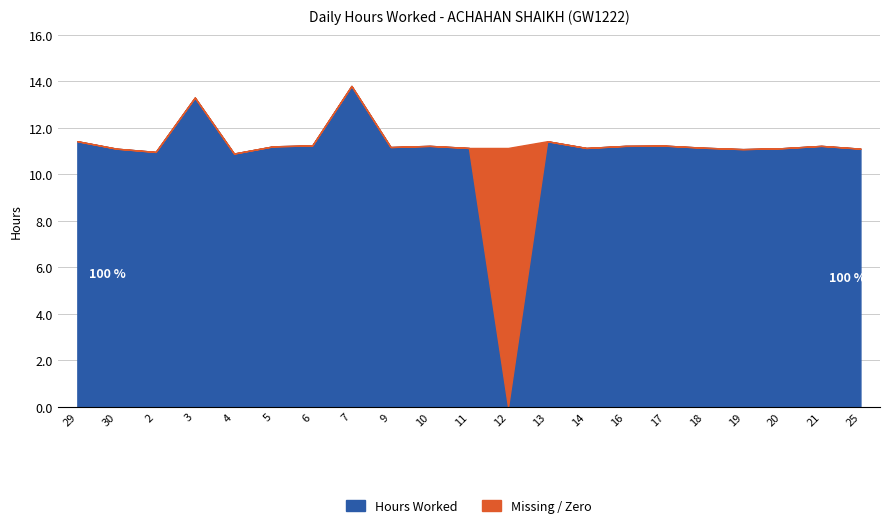

Rank the categories by value from highest to lowest.

7, 3, 29, 13, 6, 17, 10, 16, 21, 5, 9, 18, 11, 14, 20, 30, 25, 19, 2, 4, 12